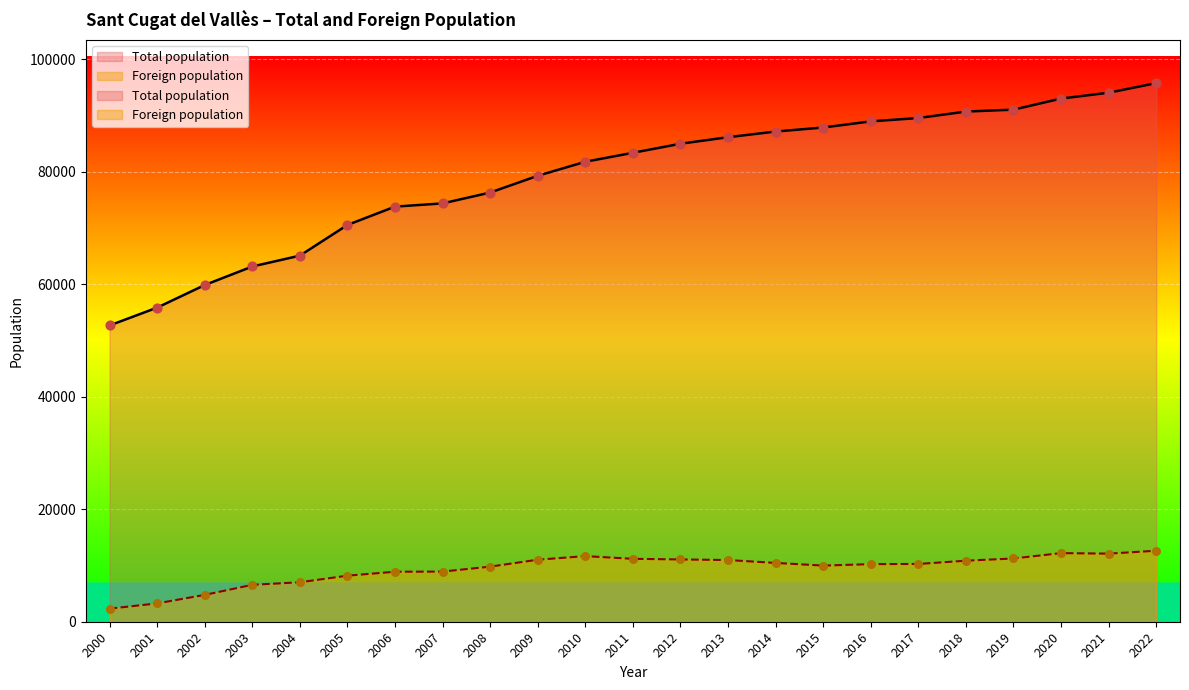

Is the value of Total population at 2019 greater than the value of Foreign population at 2018?

Yes